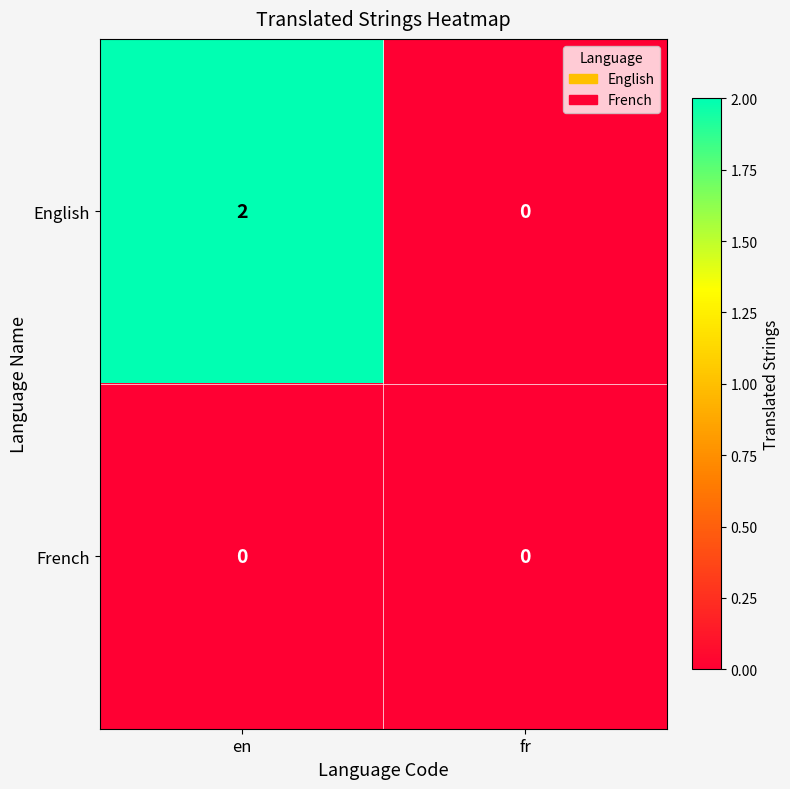

At which label does English reach its peak?

en